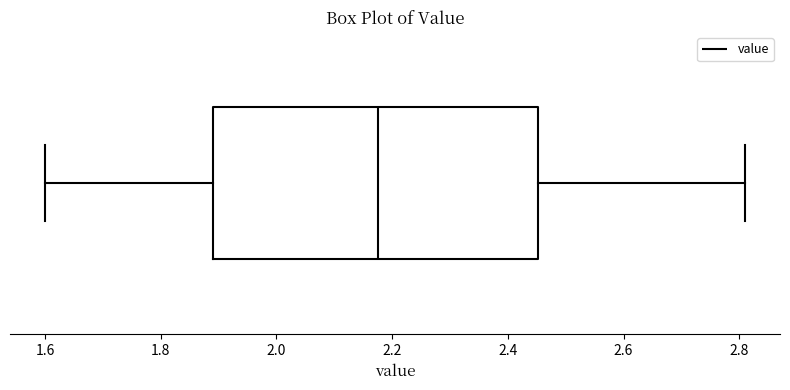

Read this box plot against the x-axis: the position of the median line, the range covered by the box, and the ends of both whiskers. The values are not printed on the chart, so give them approximately, as read against the axis.

median 2.18, box 1.90 to 2.46, whiskers 1.60 to 2.82